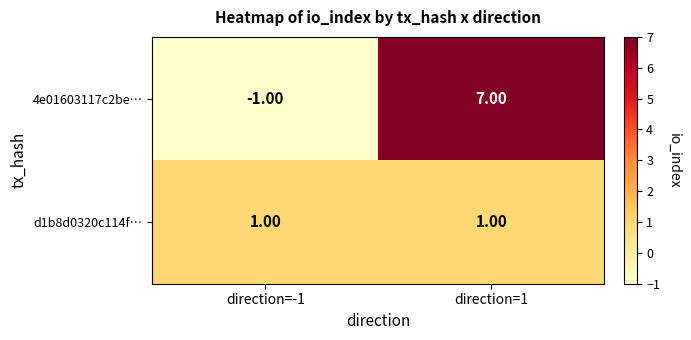

What is the difference between the 4e01603117c2be… values at direction=-1 and direction=1?

8